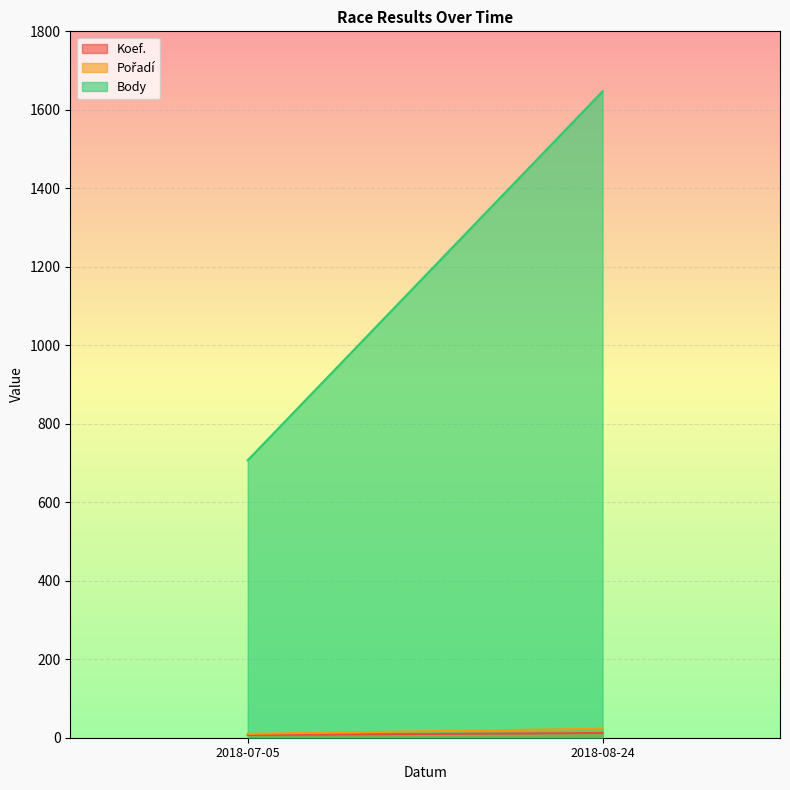

How many values in the Pořadí series are below 23?

1